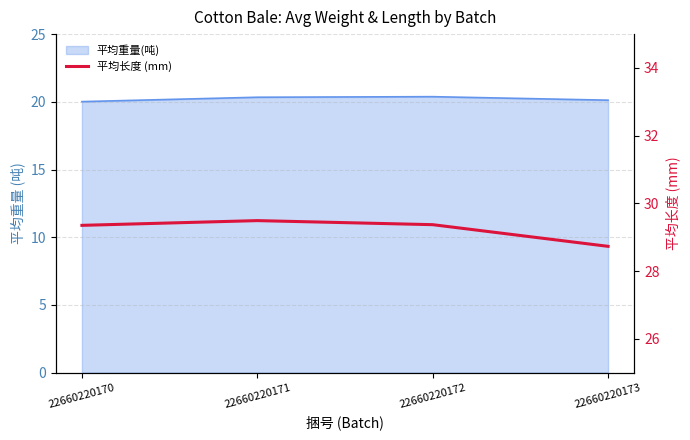

Is it true that the value at 22660220172 is 13.9?

False